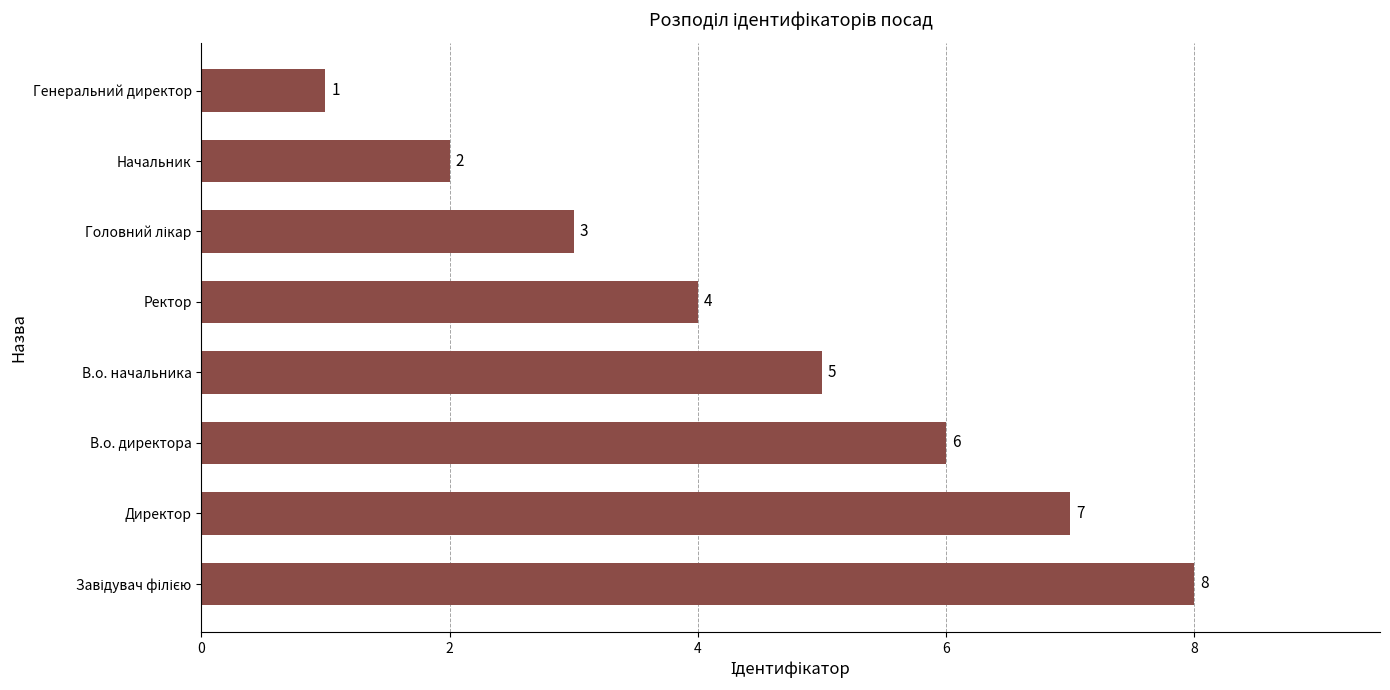

What is the minimum value shown in the chart?

1